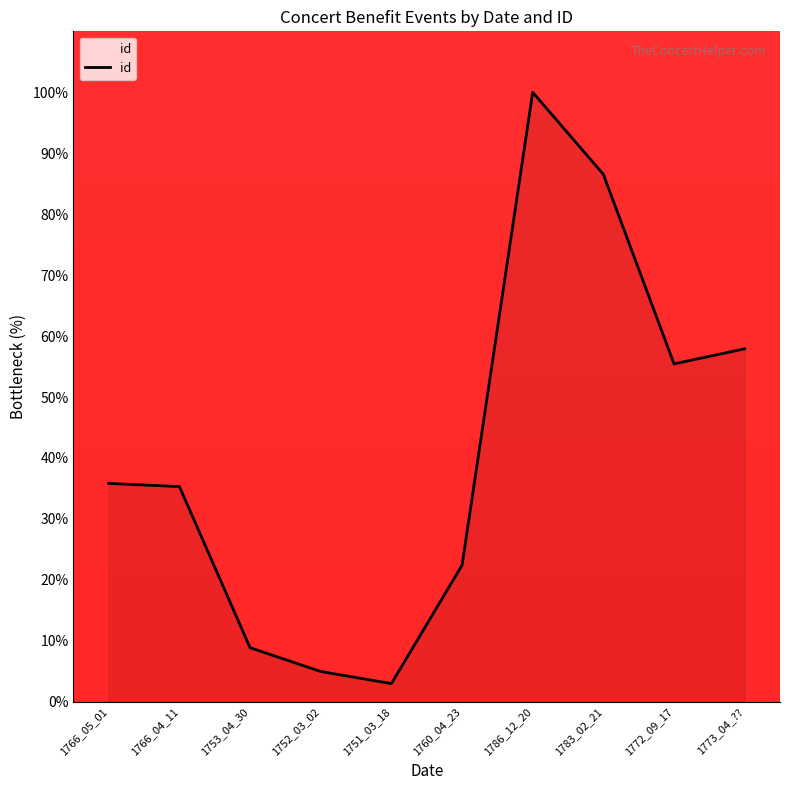

Reading left to right, list all the values displayed in this chart.

1766_05_01=35.8	1766_04_11=35.3	1753_04_30=8.9	1752_03_02=5.0	1751_03_18=3.0	1760_04_23=22.4	1786_12_20=100.0	1783_02_21=86.5	1772_09_17=55.4	1773_04_??=57.9